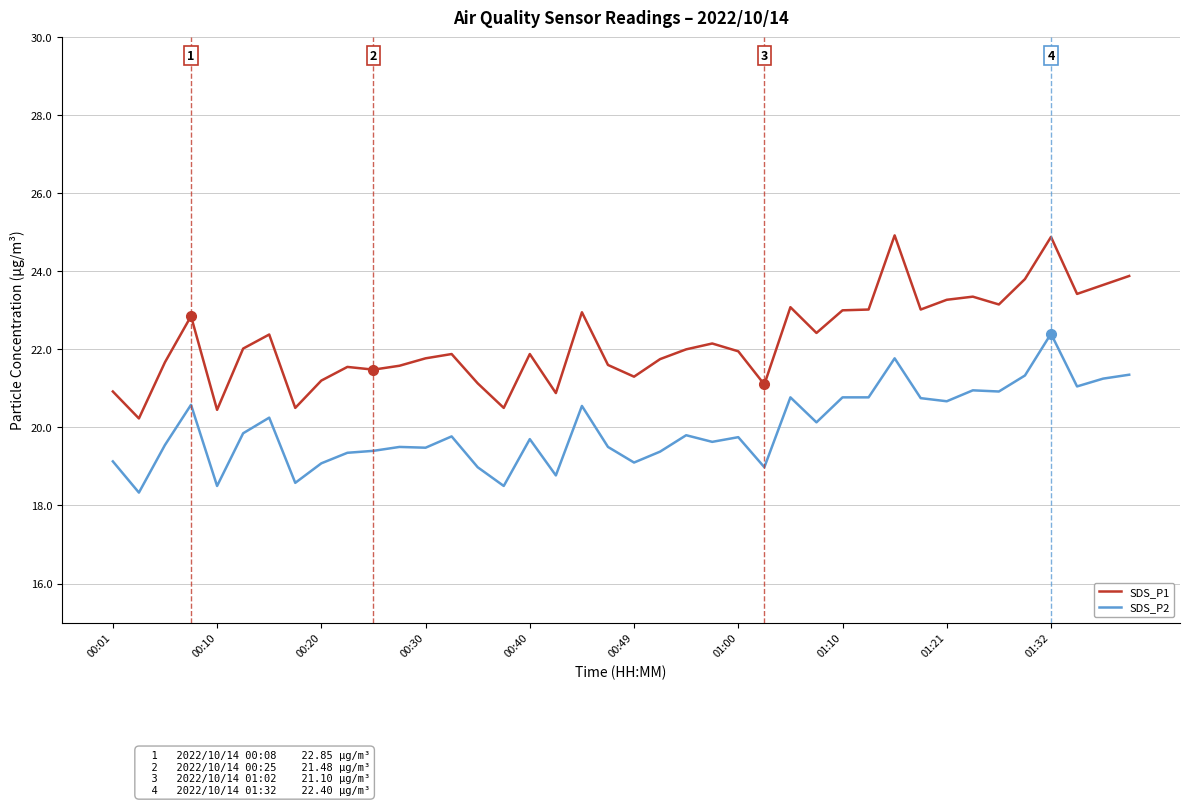

Which series has the largest range (max minus min)?

SDS_P1